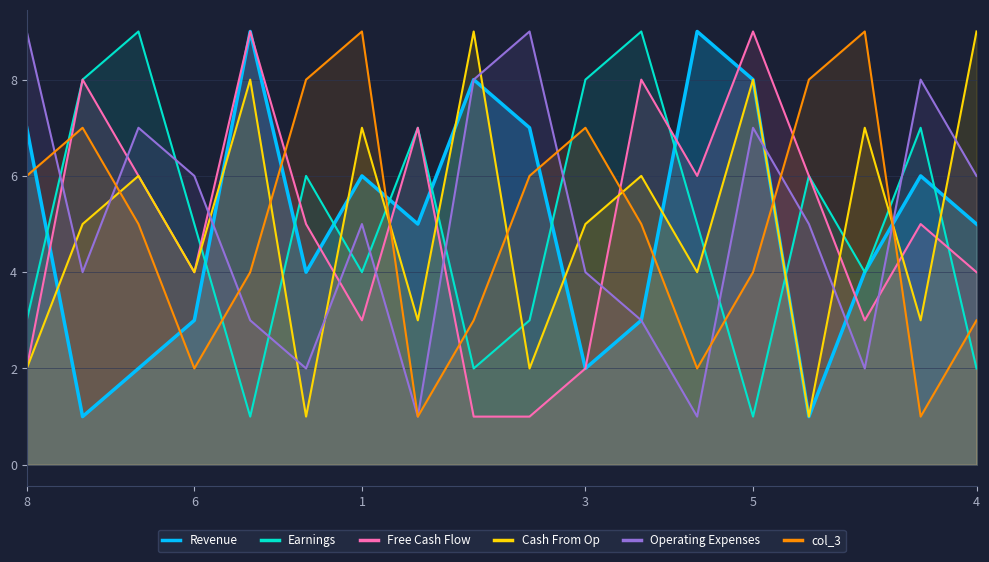

At which category is the sum across all series the highest?

5